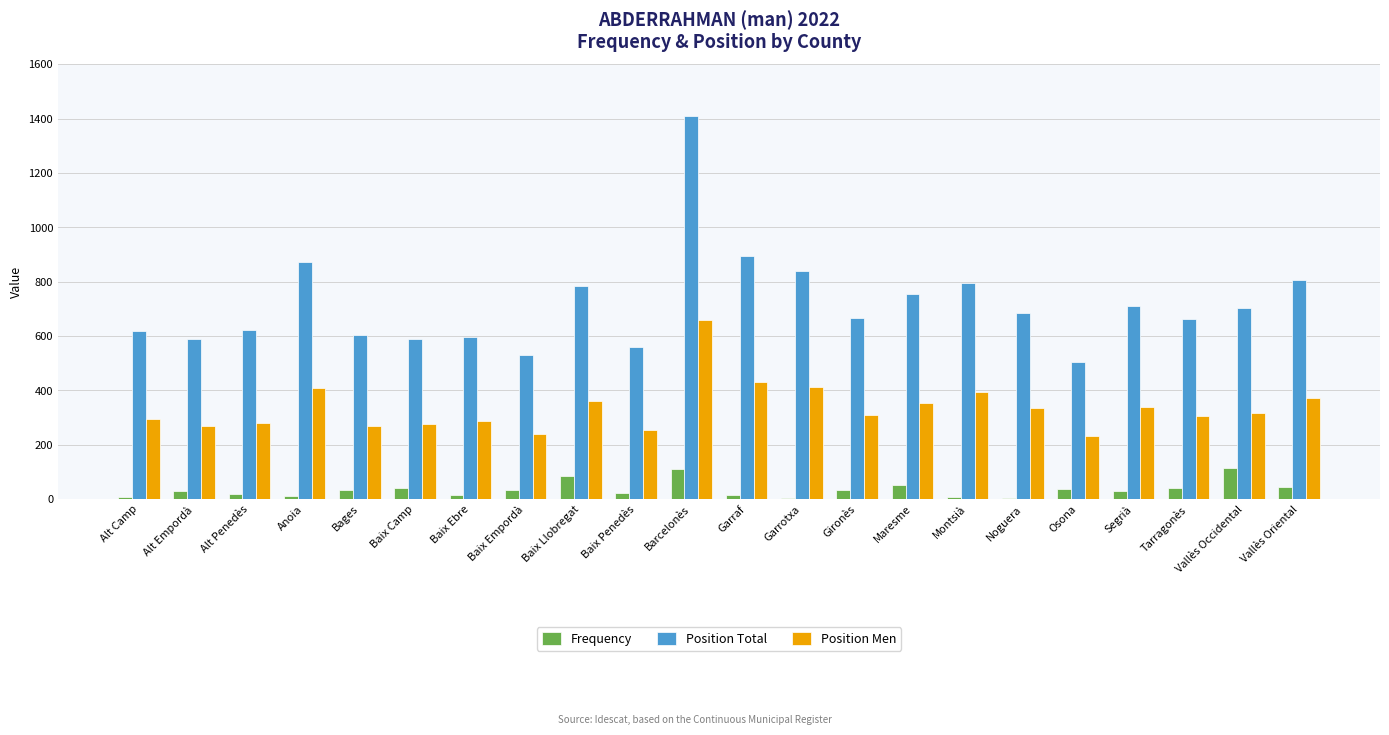

At which label is Position Total closest to 958?

Garraf